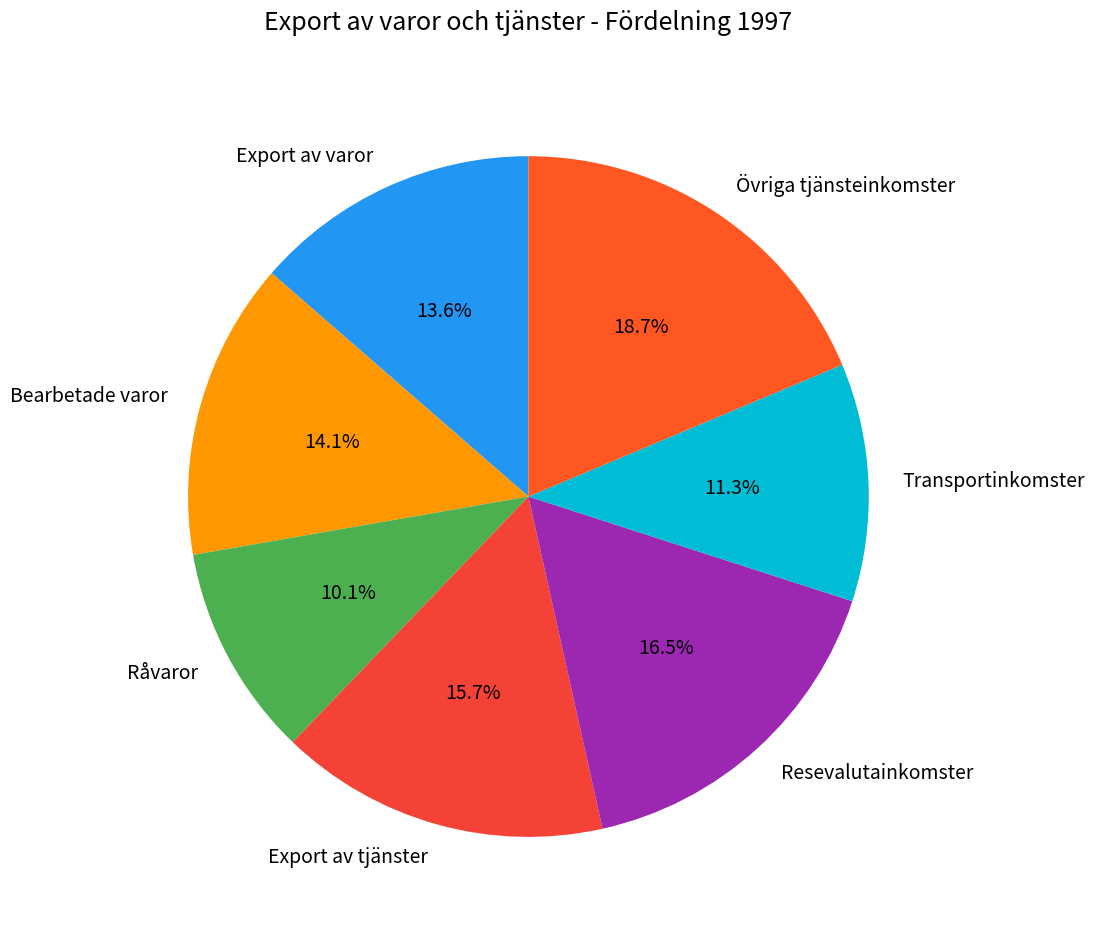

To the nearest percent, what is the difference between the largest and smallest slice percentages?

9%